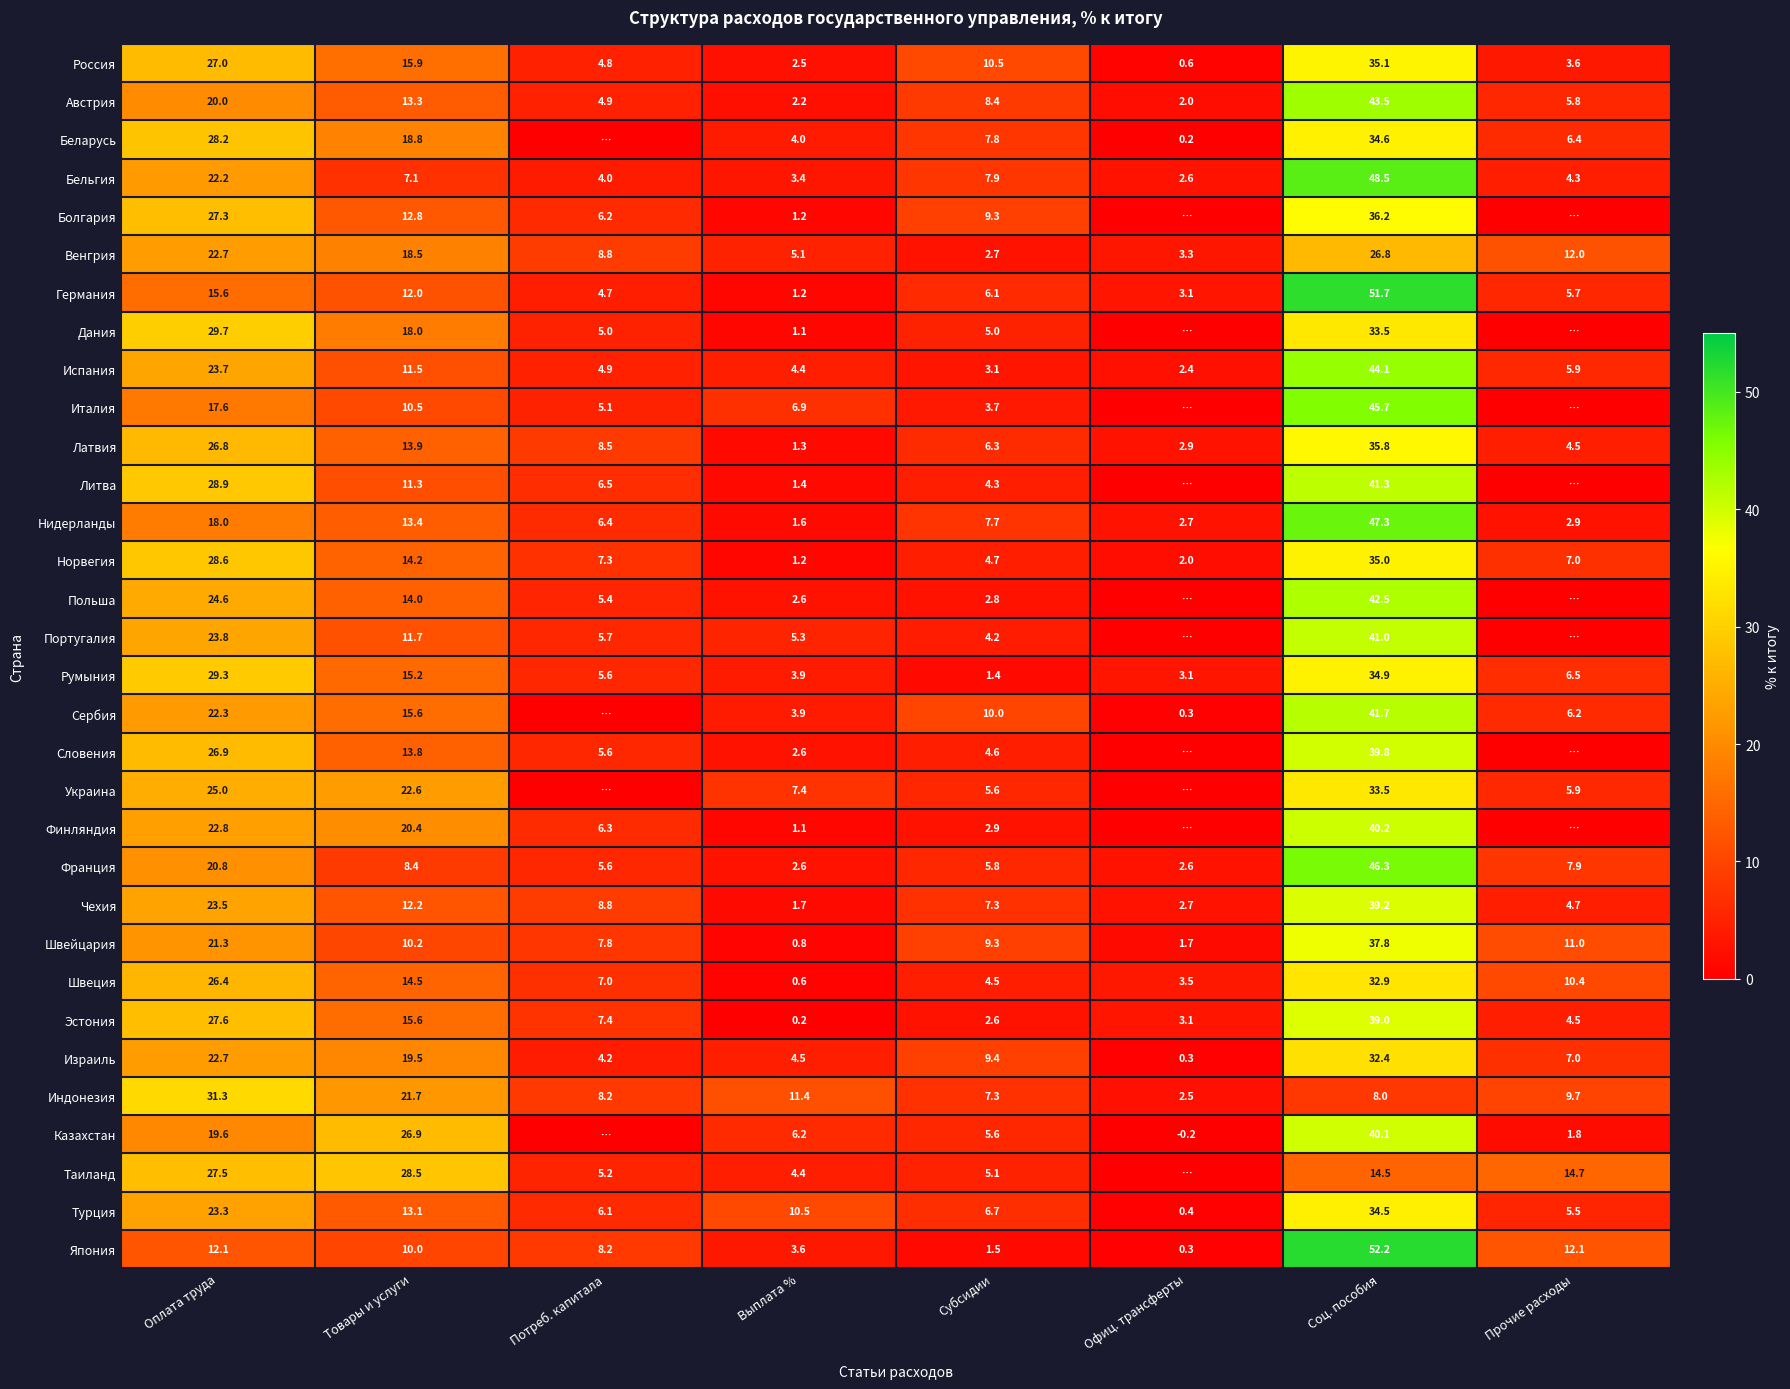

Rank the categories by Чехия value from lowest to highest.

Выплата %, Офиц. трансферты, Прочие расходы, Субсидии, Потреб. капитала, Товары и услуги, Оплата труда, Соц. пособия